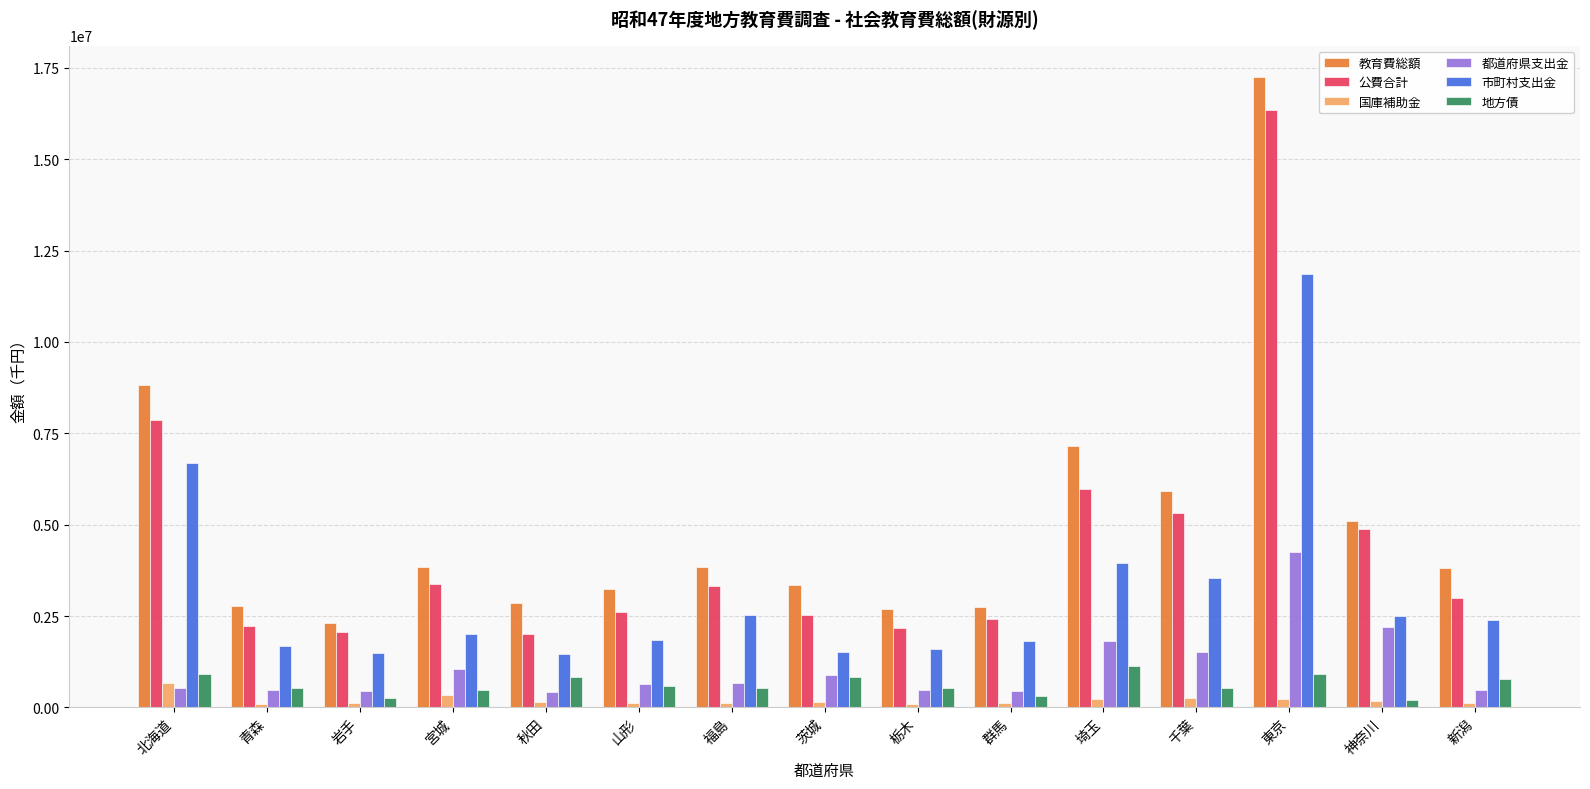

Which series has the largest range (max minus min)?

教育費総額